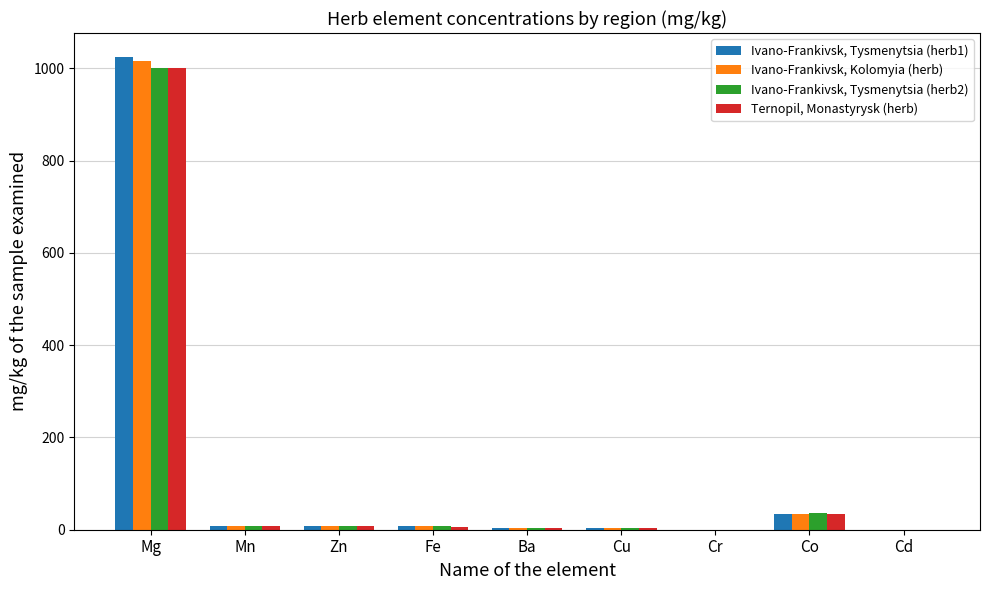

What is the maximum value for Ivano-Frankivsk, Tysmenytsia (herb1)?

1025.5